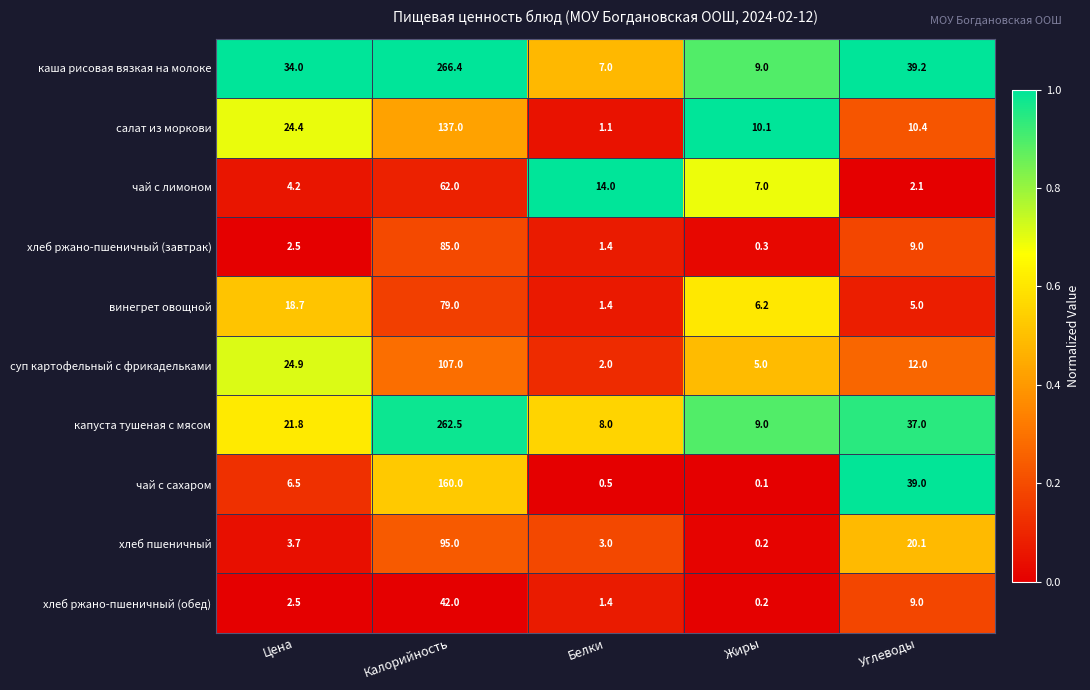

Count the number of categories in the chart.

5